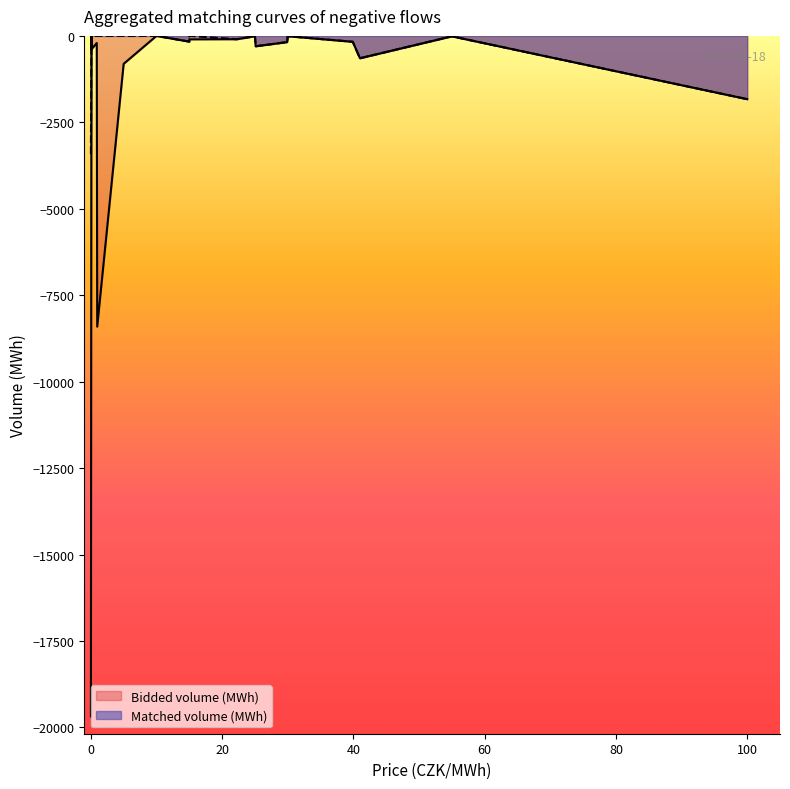

Where is the first local maximum for Matched volume (MWh)?

1